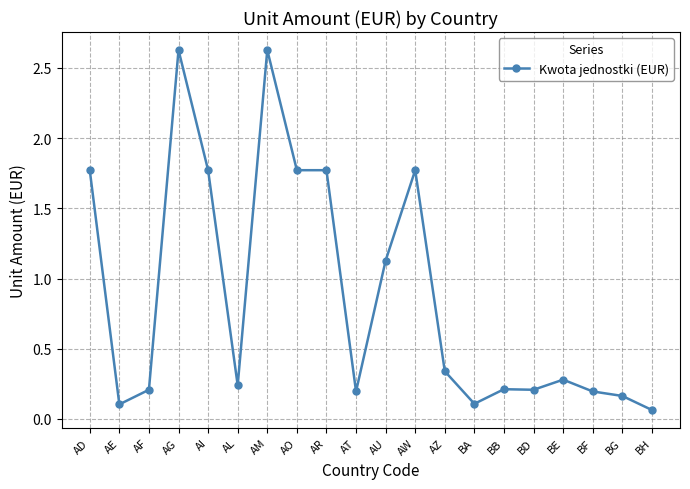

How many lines are shown in the chart?

1